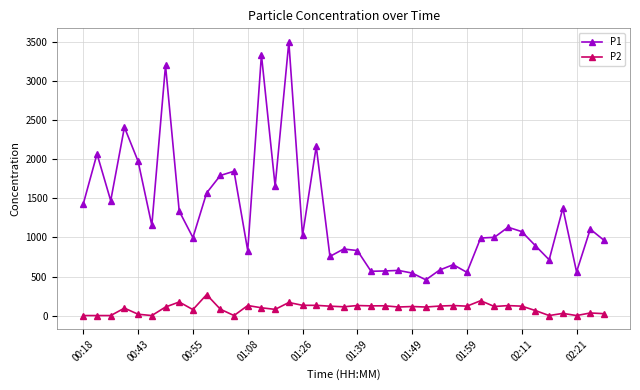

How many lines are shown in the chart?

2